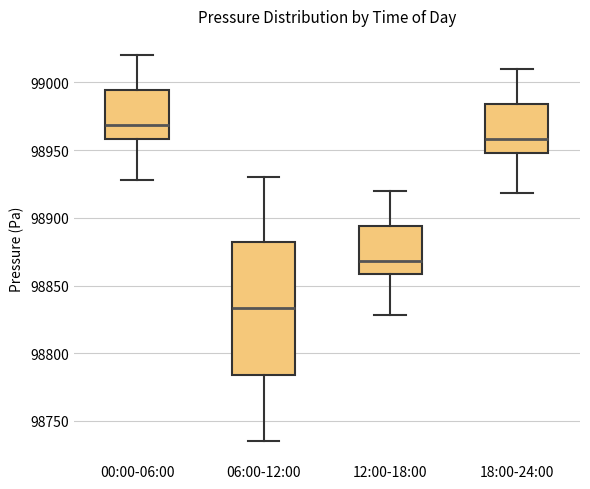

Where does the median line of the box for 06:00-12:00 sit on the y-axis? The values are not printed on the chart, so give them approximately, as read against the axis.

98835